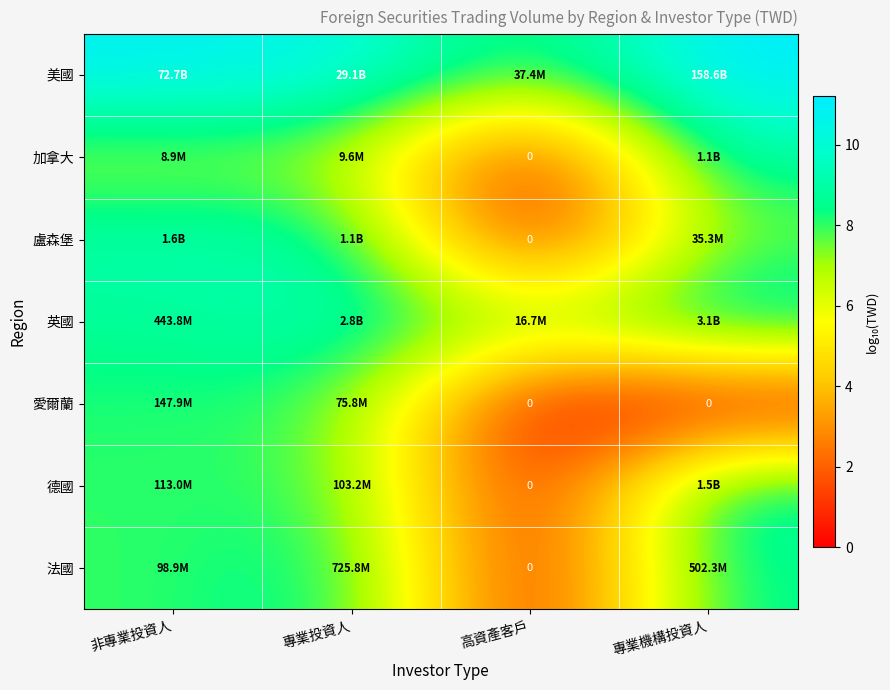

How many data points does each series have?

4